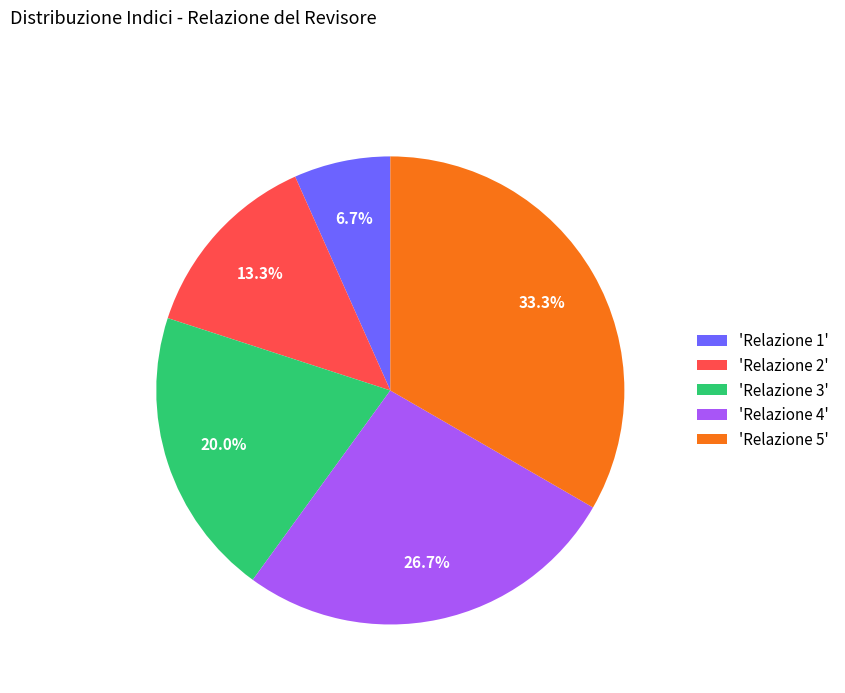

What percentage is NOT represented by 'Relazione 4'?

73.3%